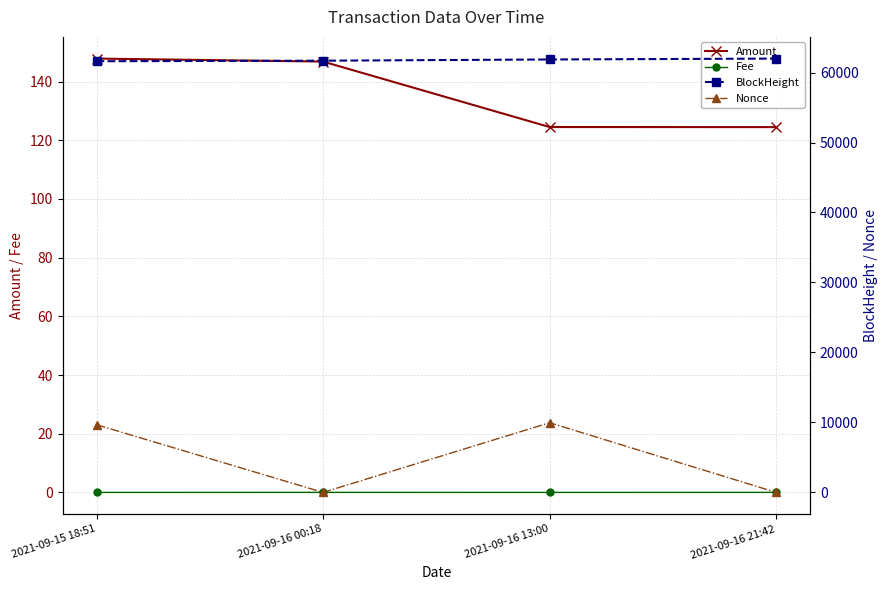

True or false: Amount and BlockHeight intersect in this chart.

False